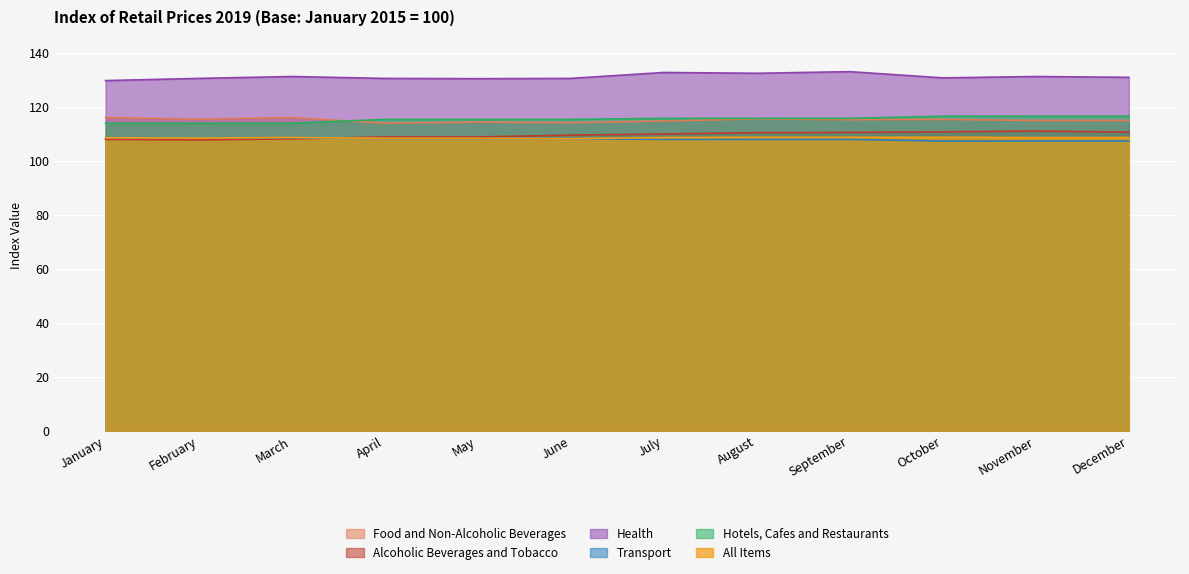

True or false: Hotels, Cafes and Restaurants has more than 2 points higher than both neighbors.

False